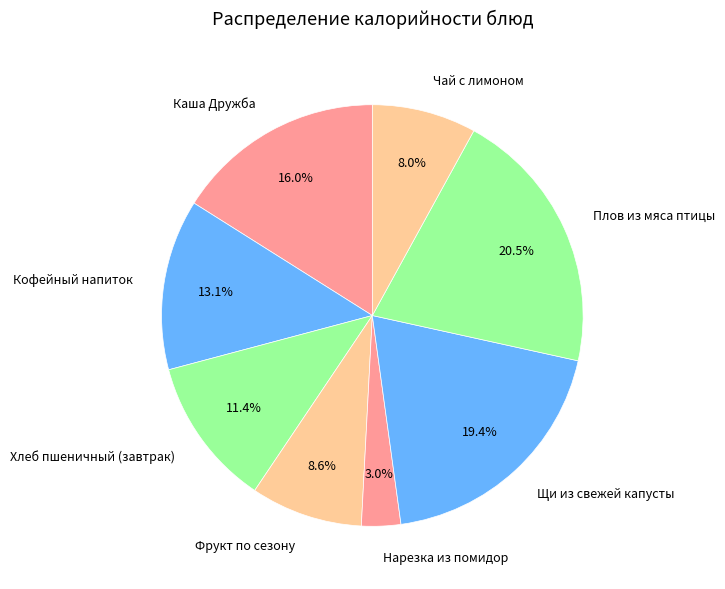

Rank the categories by value from highest to lowest.

Плов из мяса птицы, Щи из свежей капусты, Каша Дружба, Кофейный напиток, Хлеб пшеничный (завтрак), Фрукт по сезону, Чай с лимоном, Нарезка из помидор